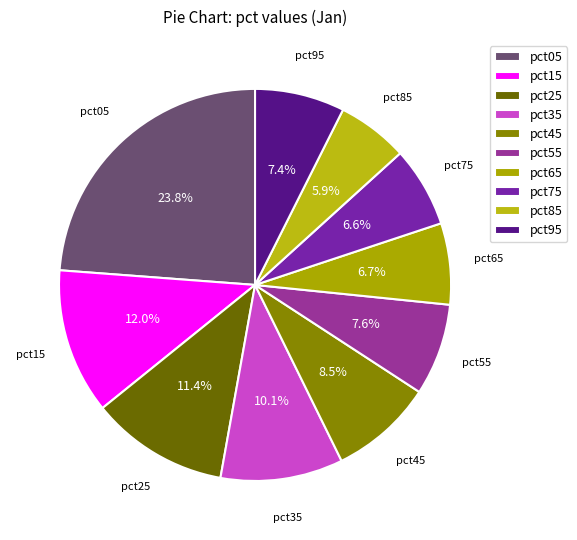

The pct35 slice represents 1% of the pie. True or false?

False